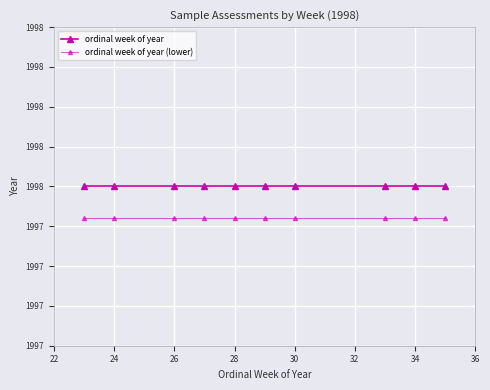

Is this an area chart (filled region under the line)?

No